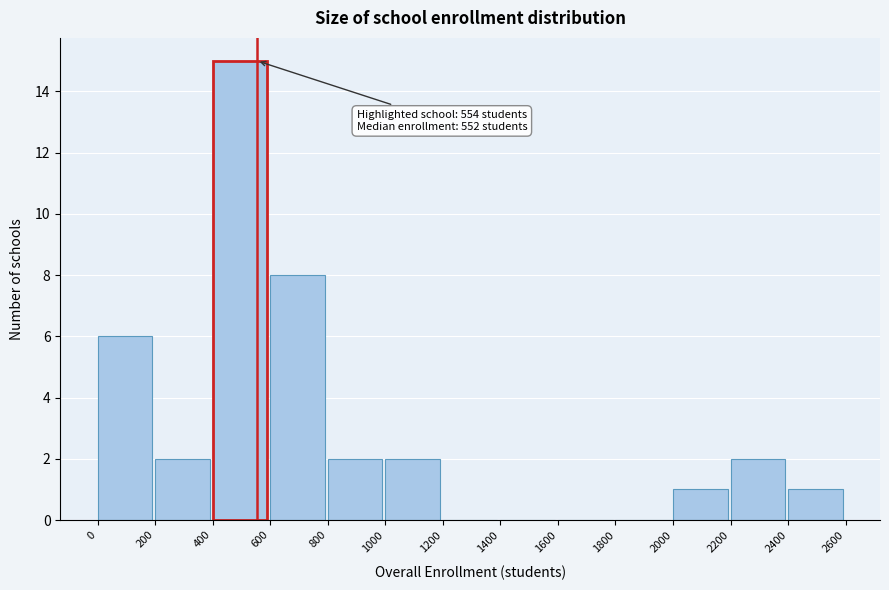

Which range on the x-axis has the tallest bar?

400 to 600